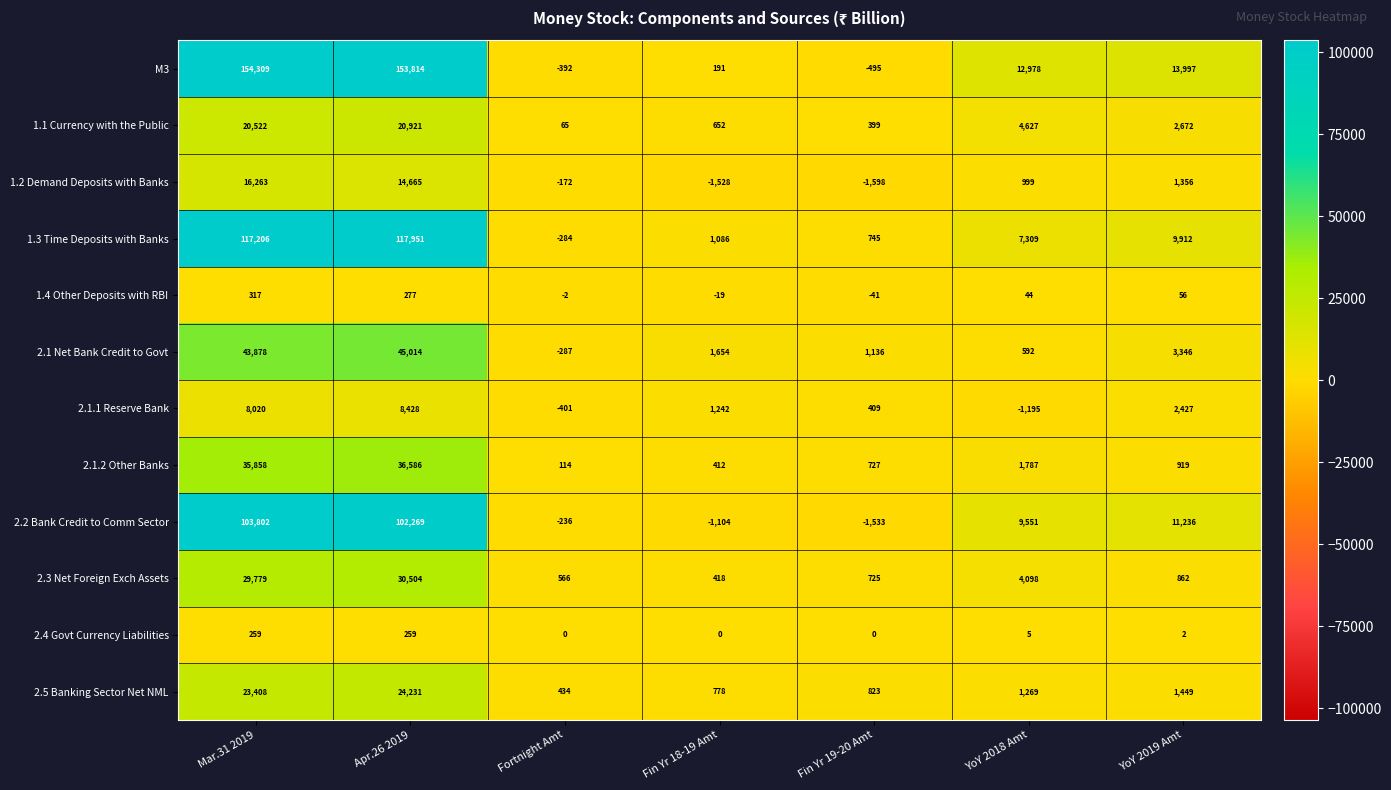

Which category has the highest value across all series?

Mar.31 2019